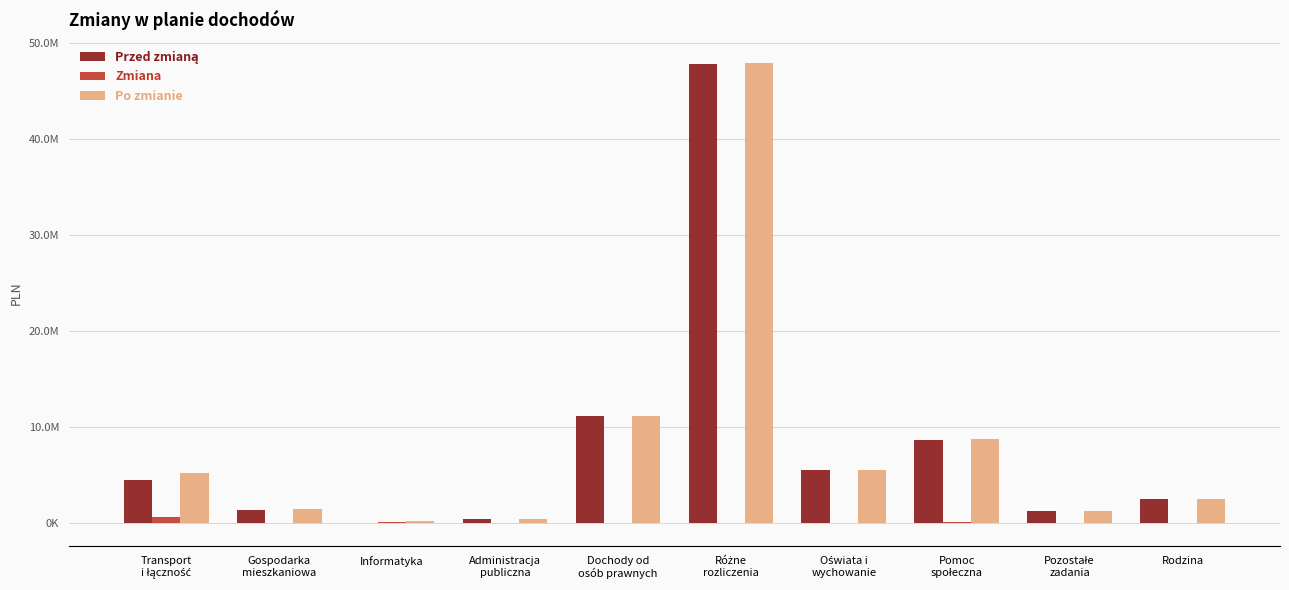

Are the bars horizontal?

No